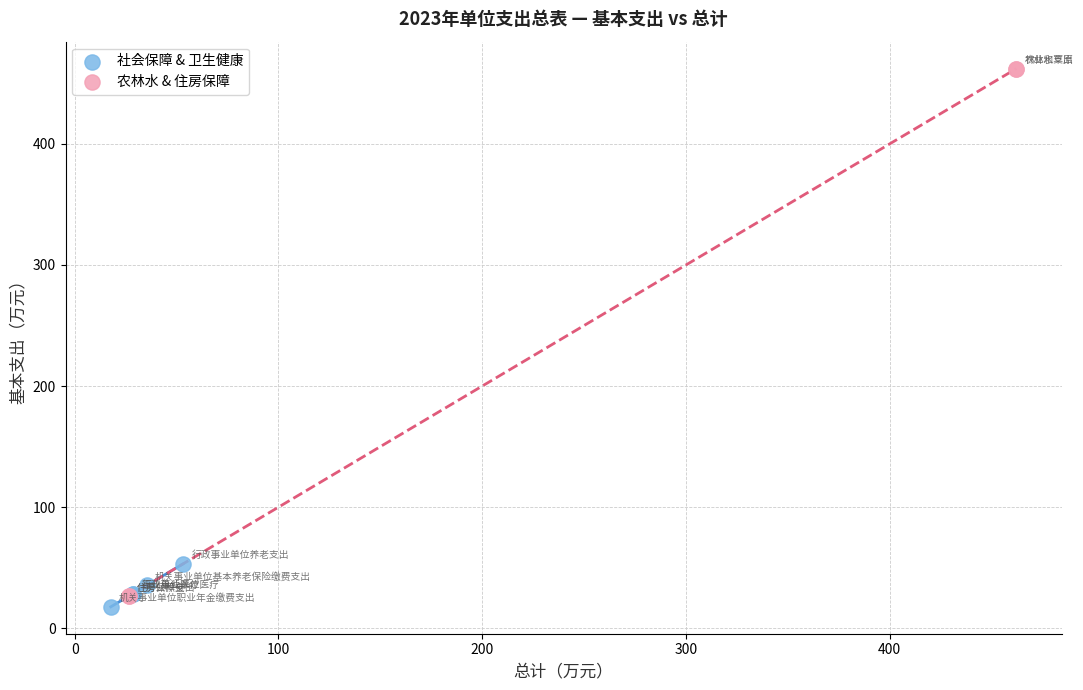

Which series contains the highest Y value?

农林水 & 住房保障